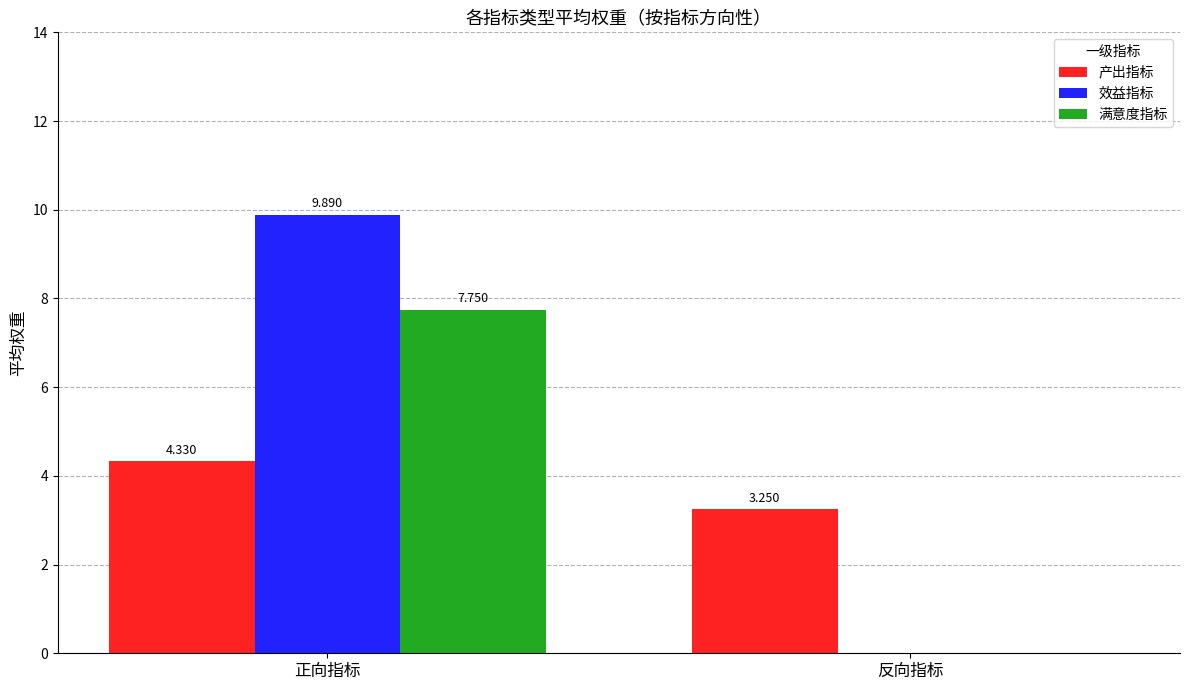

The value of 效益指标 at 反向指标 is -4.6. True or false?

False